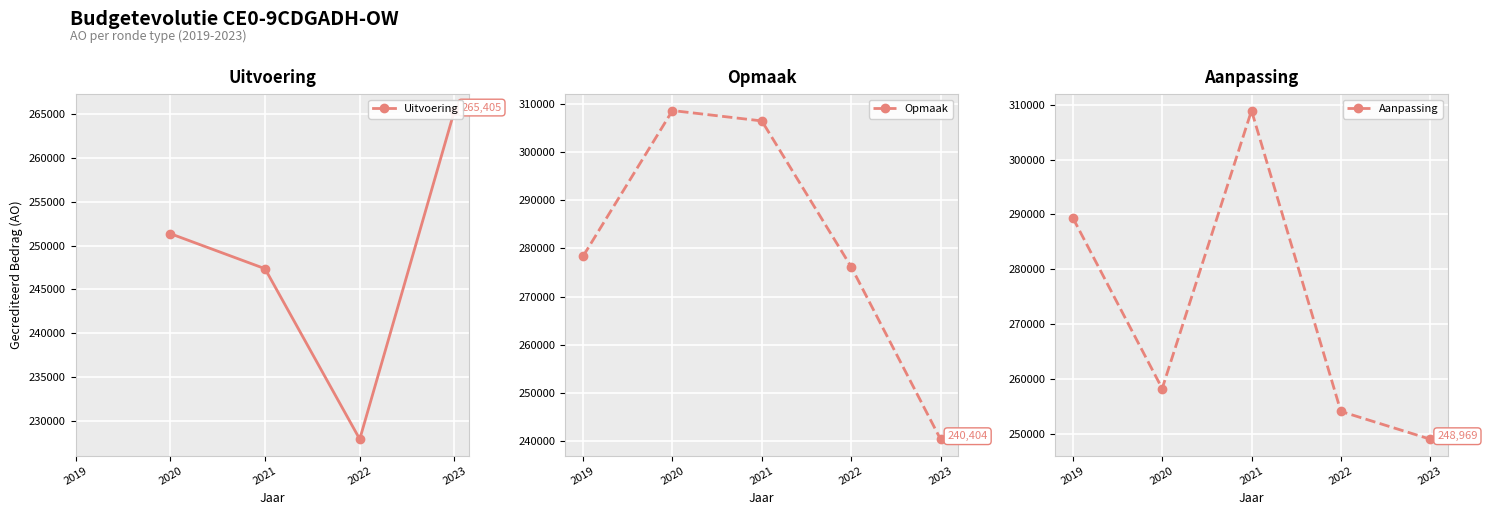

The chart shows a value of 240404 at 2023 Opmaak goedgekeurd. True or false?

True